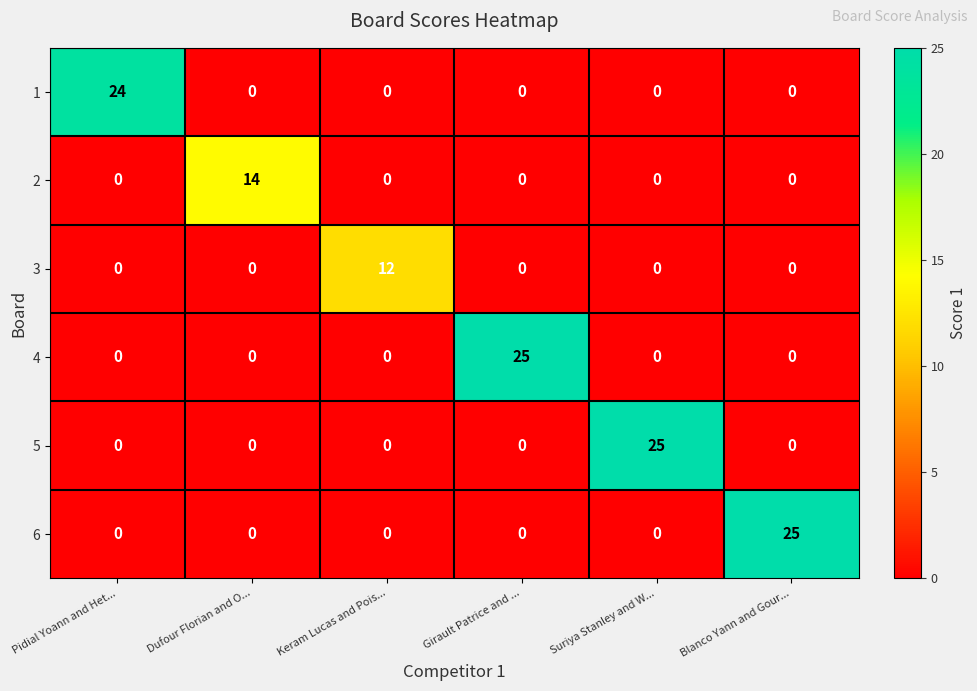

What is the spread (max minus min) of values at Pidial Yoann and Het...?

24